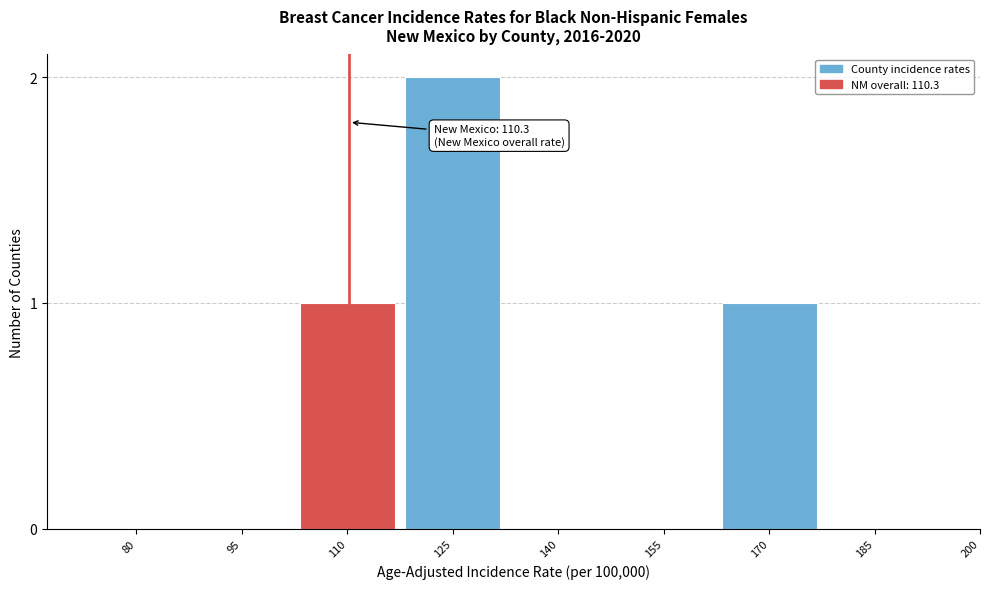

Reading right to left, list all the values displayed in this chart.

185=0	170=1	155=0	140=0	125=2	110=1	95=0	80=0